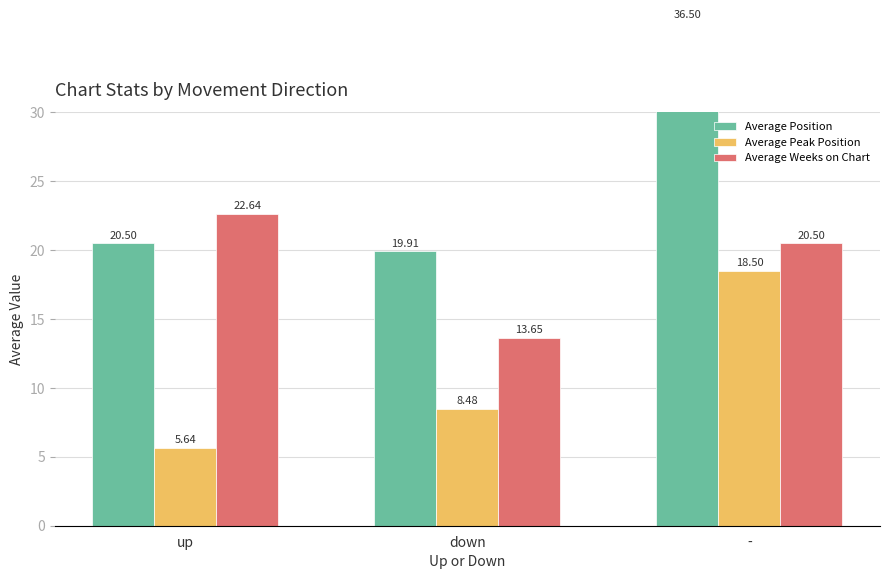

What is the value of the Average Weeks on Chart bar at the 1st from the left?

22.6